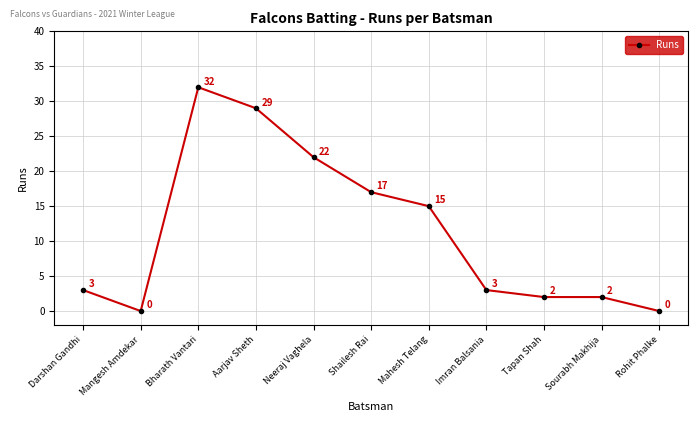

What is the difference between the second highest and second lowest values?

29